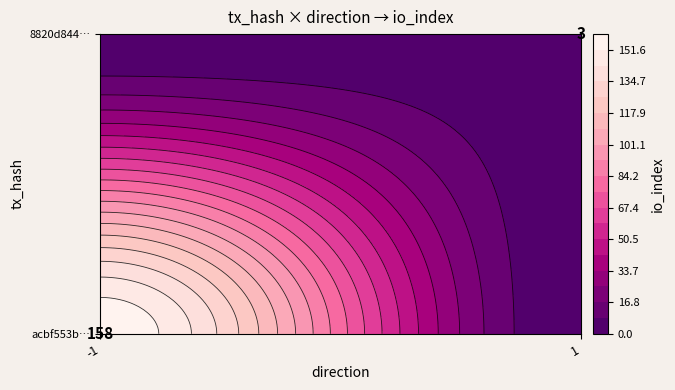

Which series has the largest total across all categories?

acbf553bdd0d2065391beeb703a53499e71569c